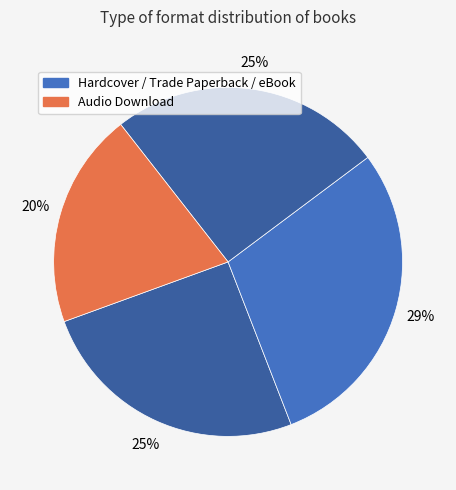

How many segments does this pie chart have?

4